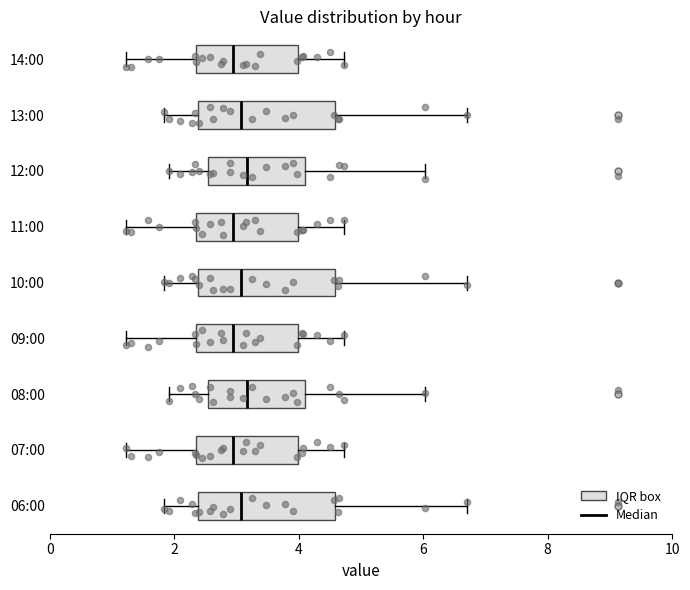

Where is the left edge of the box for 06:00 on the x-axis? The values are not printed on the chart, so give them approximately, as read against the axis.

2.4